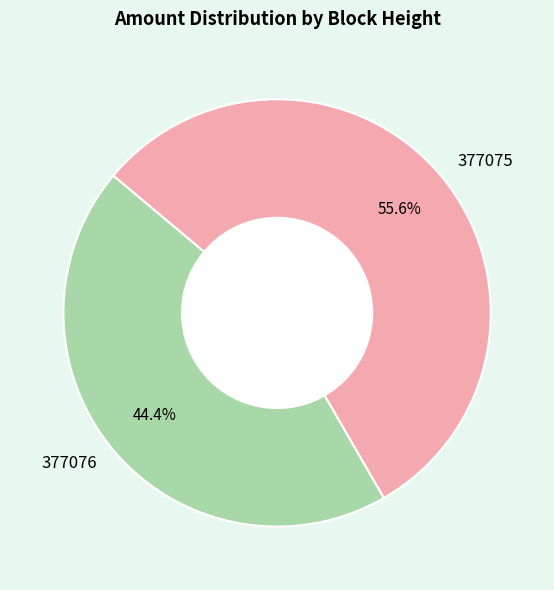

What is the total percentage of 377076 and 377075?

100.0%